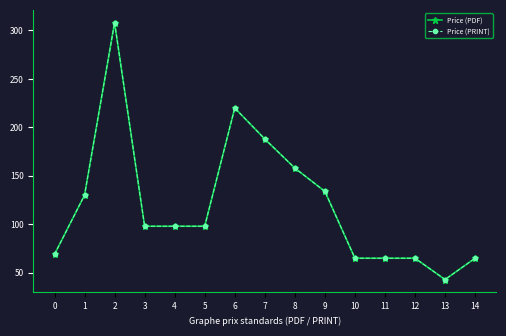

At which label does Price (PDF) reach its minimum?

13